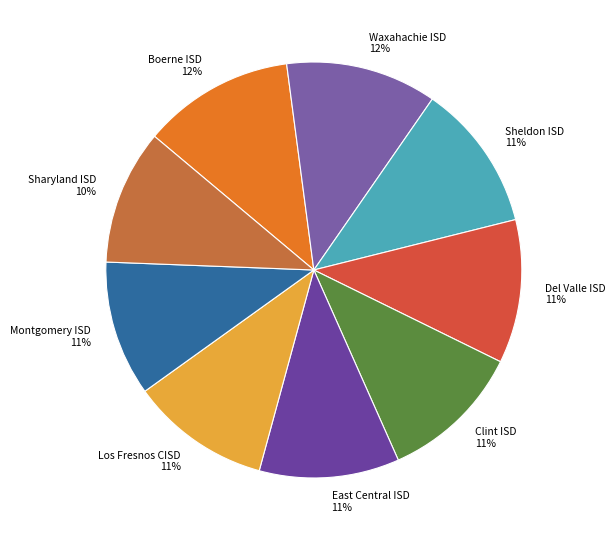

To the nearest percent, what is the difference between the Sharyland ISD and Del Valle ISD slice percentages?

1%